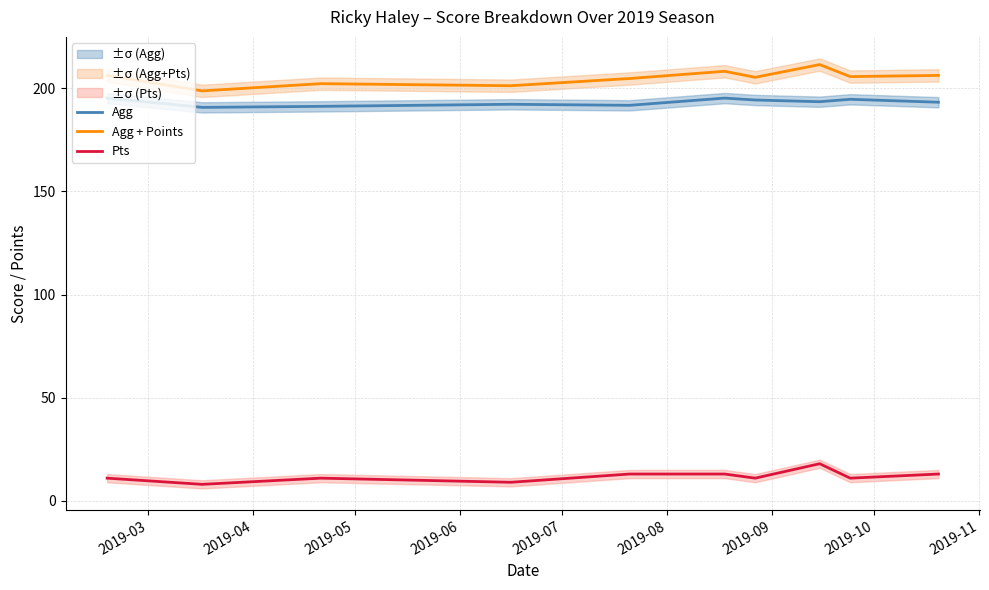

True or false: Agg + Points and Agg intersect in this chart.

False